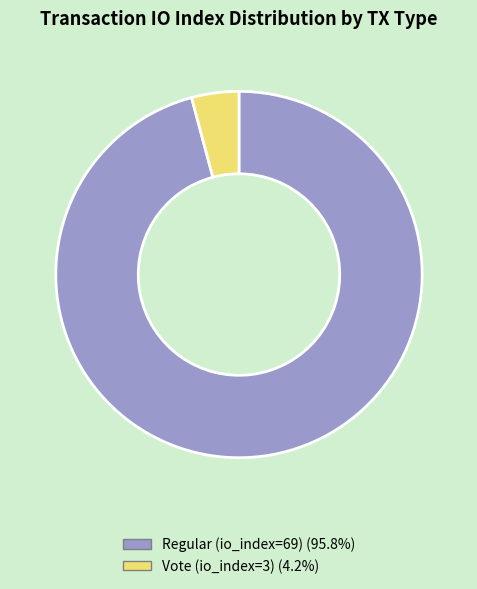

Which category has the biggest portion of the pie?

Regular (io_index=69)